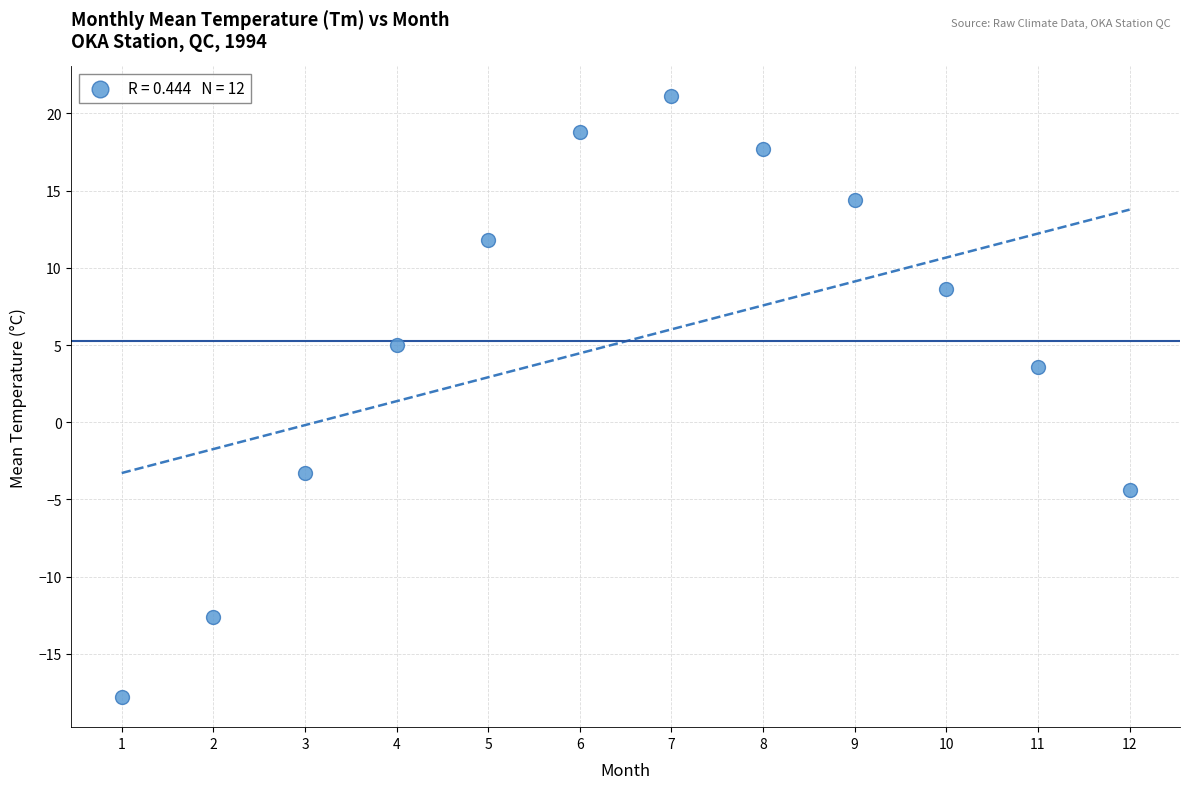

What Y value in the scatter plot is closest to 1?

3.6